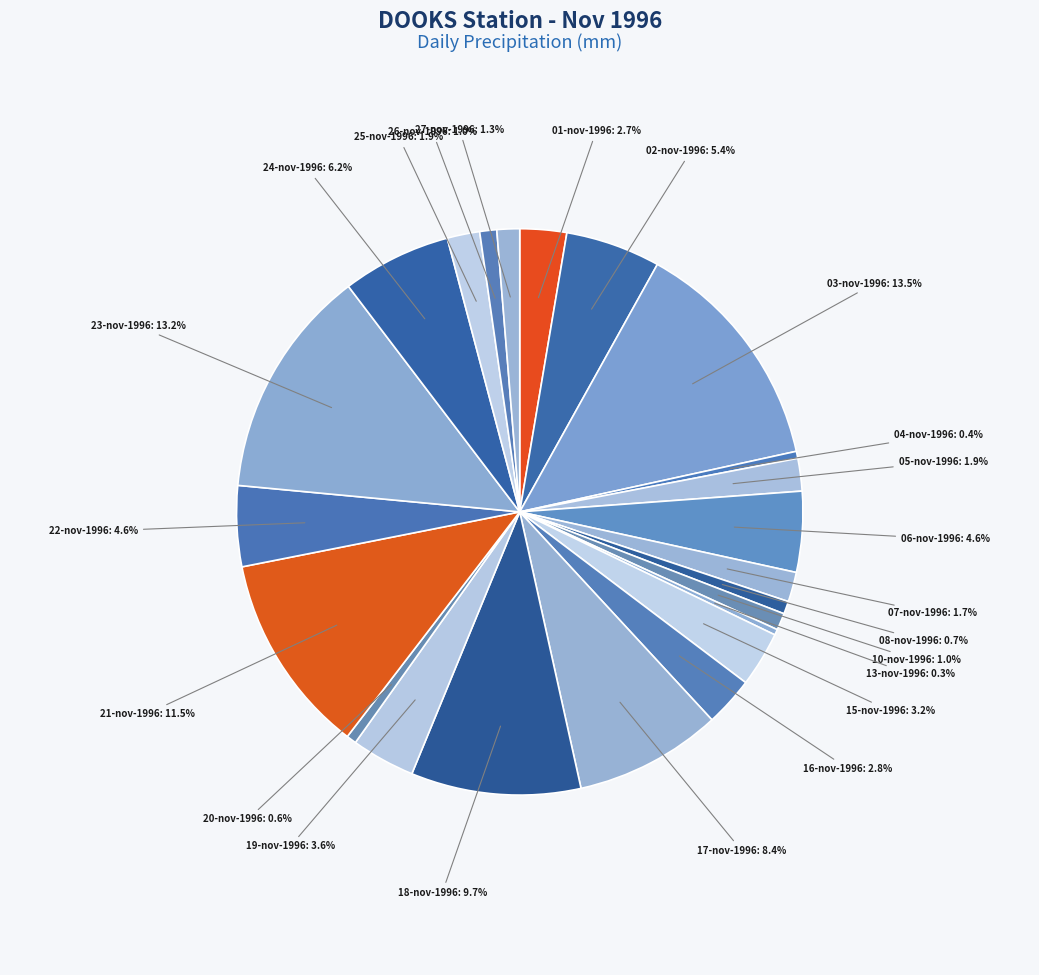

How many slices are in this pie chart?

23